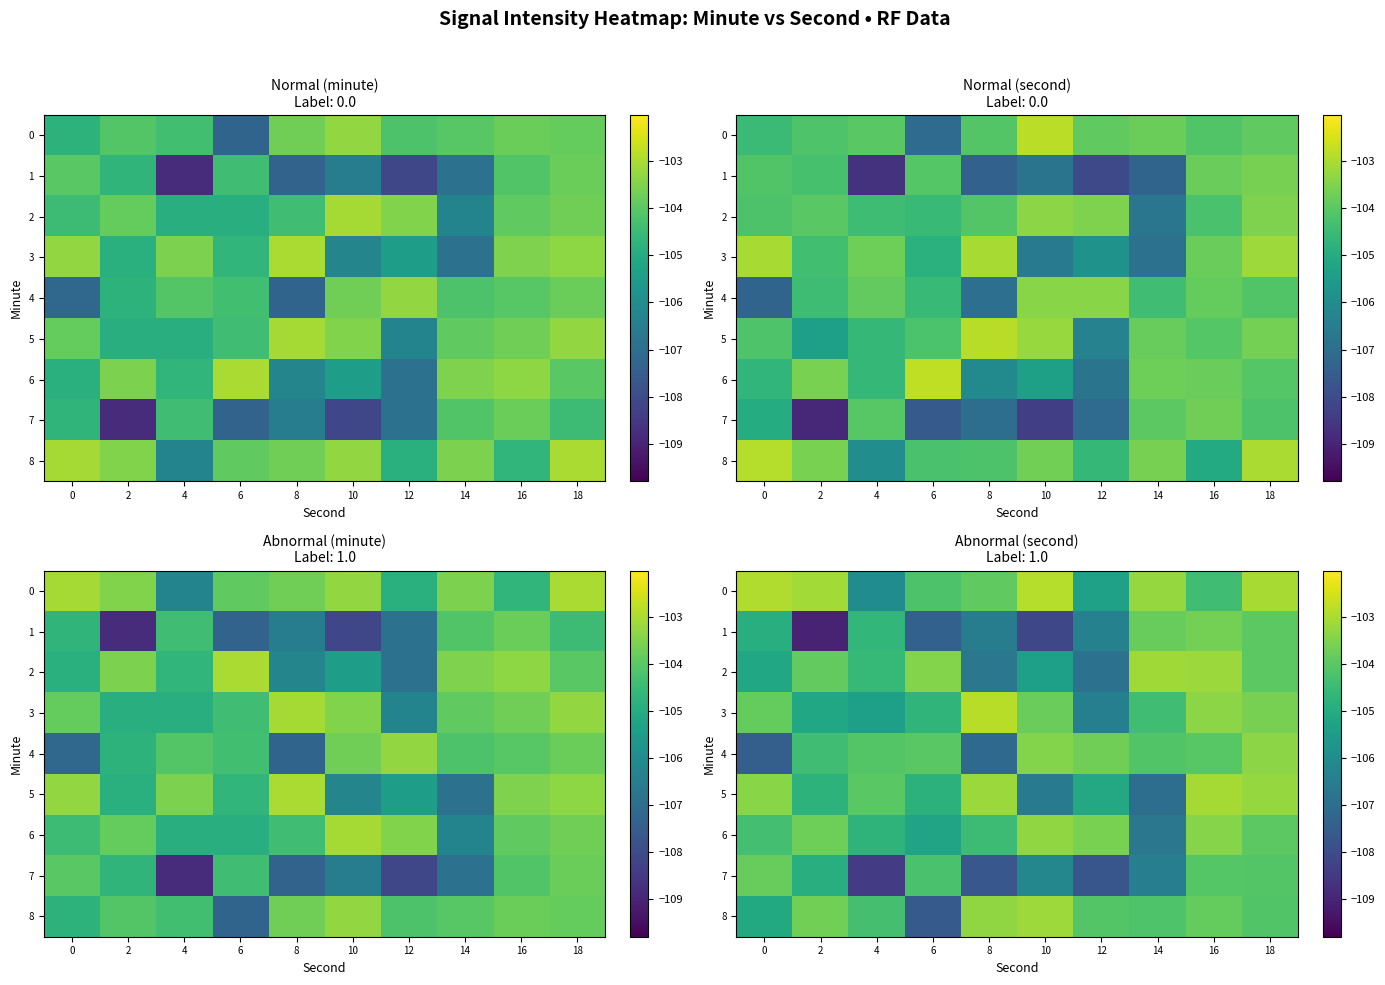

What is the difference between the 7 values at 6 and 2?

0.7